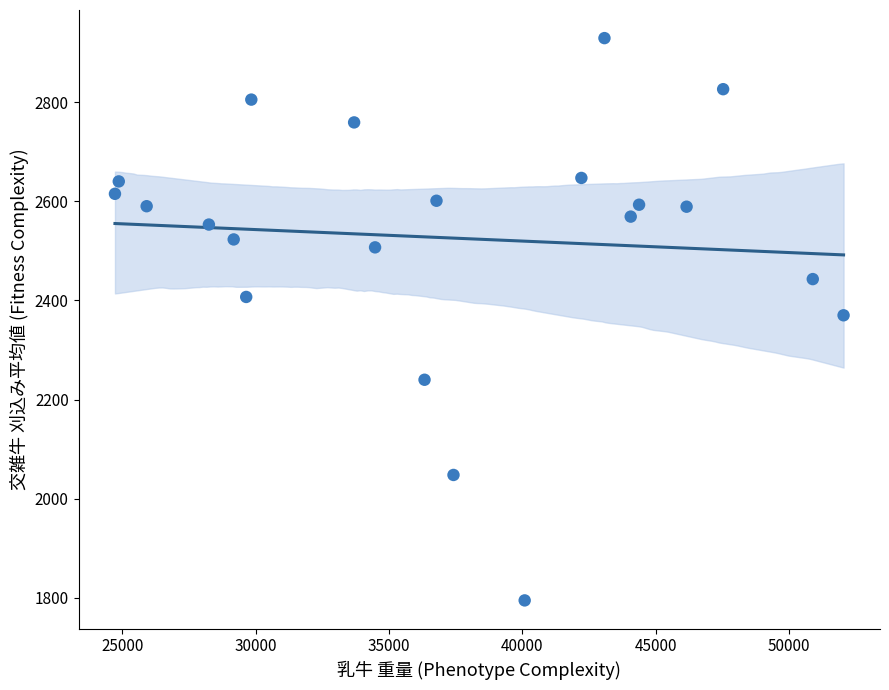

What is the range of X values (max minus min)?

27306